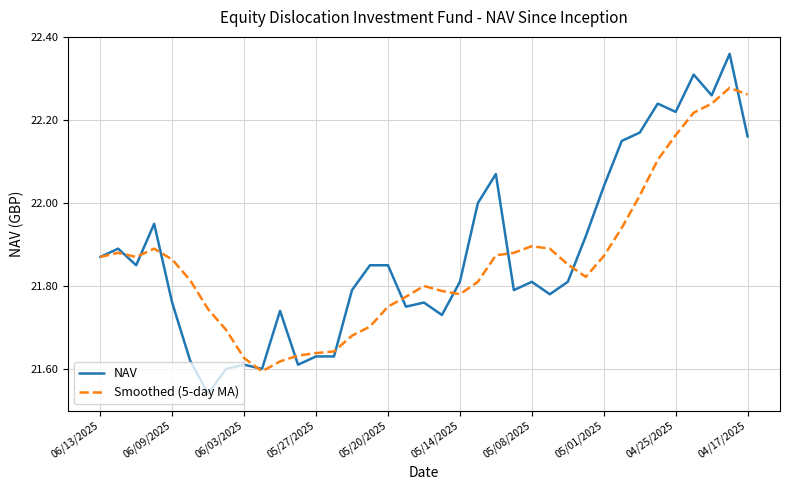

List the series in order of their peak value, highest first.

NAV, Smoothed (5-day MA)